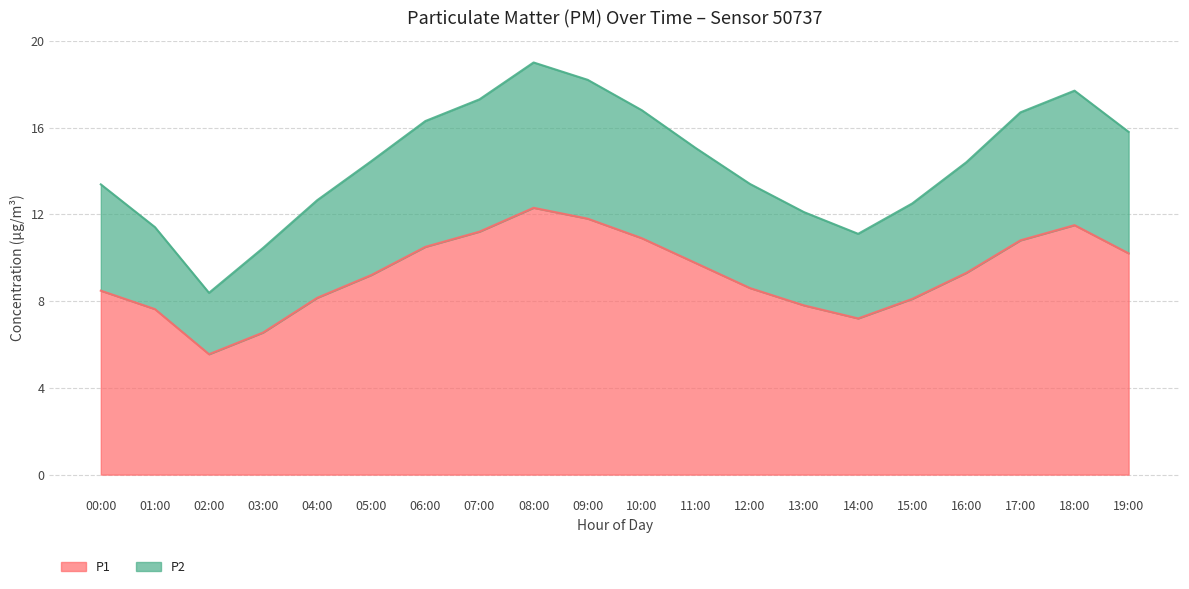

At 15:00, list the series in order from smallest to largest.

P1, P2